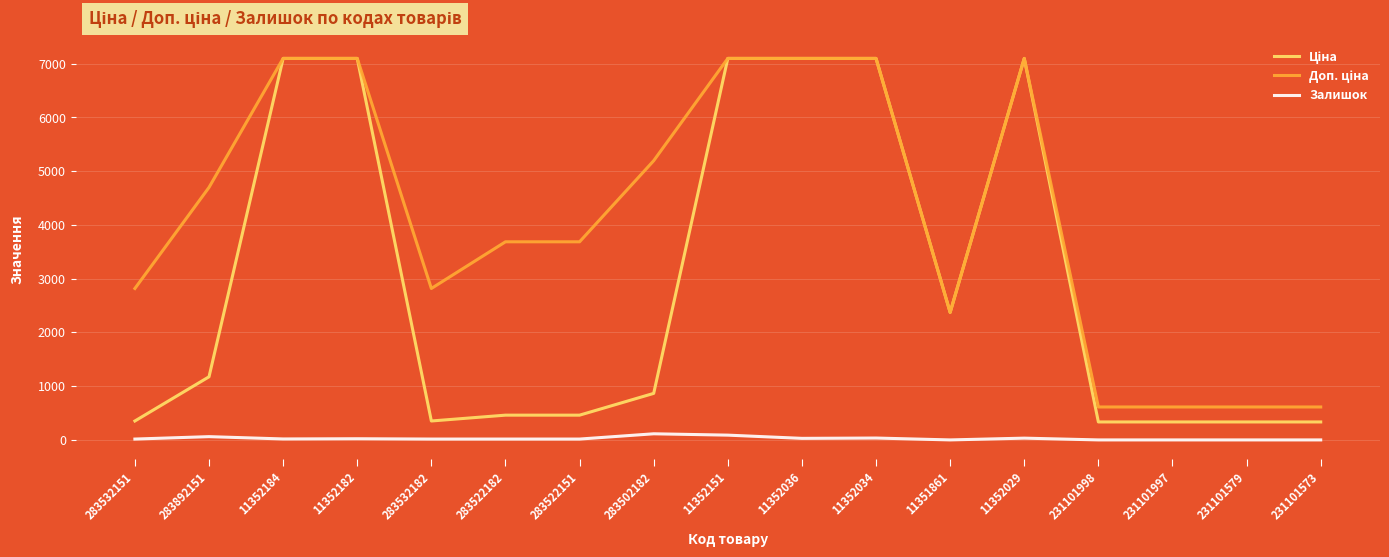

What is the greatest value displayed?

7098.8